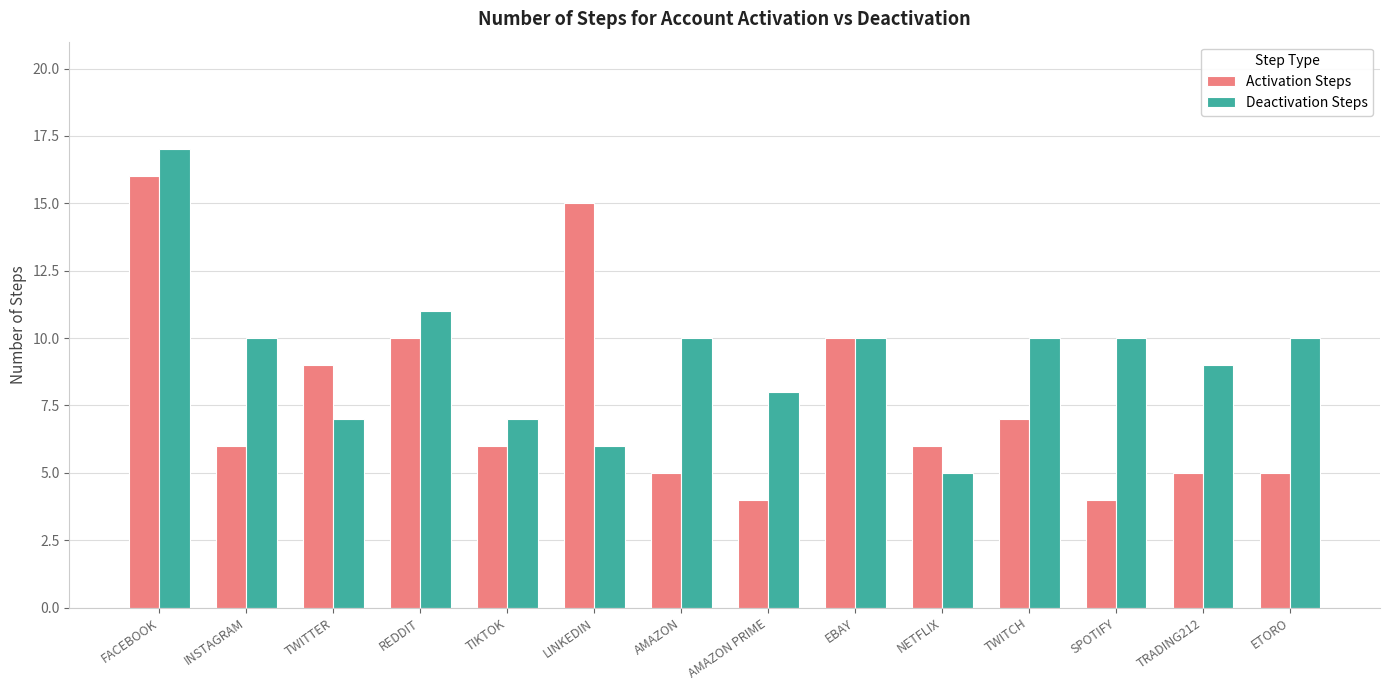

What is the label of the 14th bar from the right?

FACEBOOK